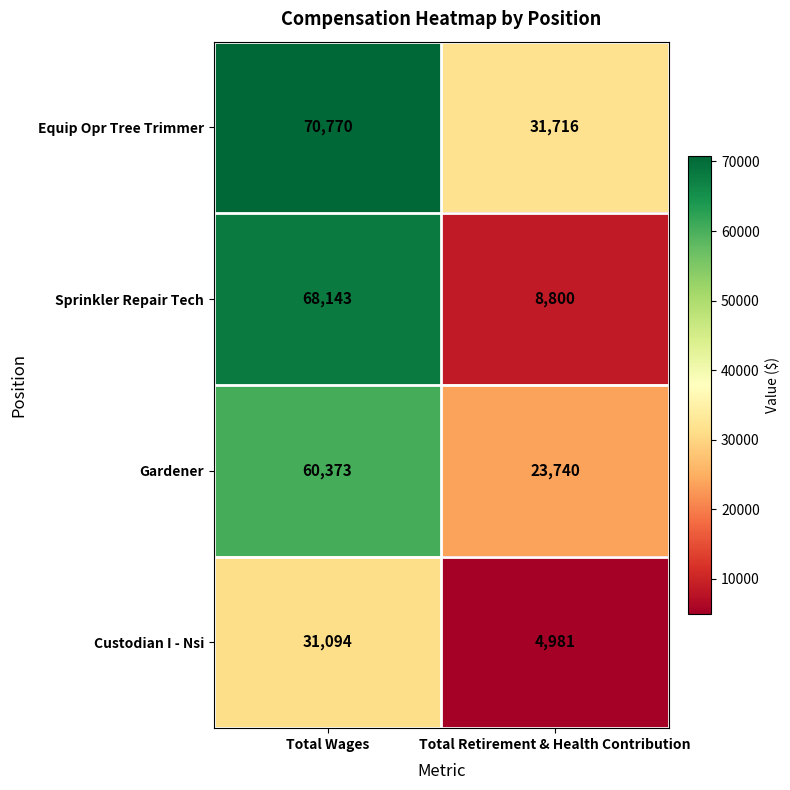

Which category has the lowest value across all series?

Total Retirement & Health Contribution